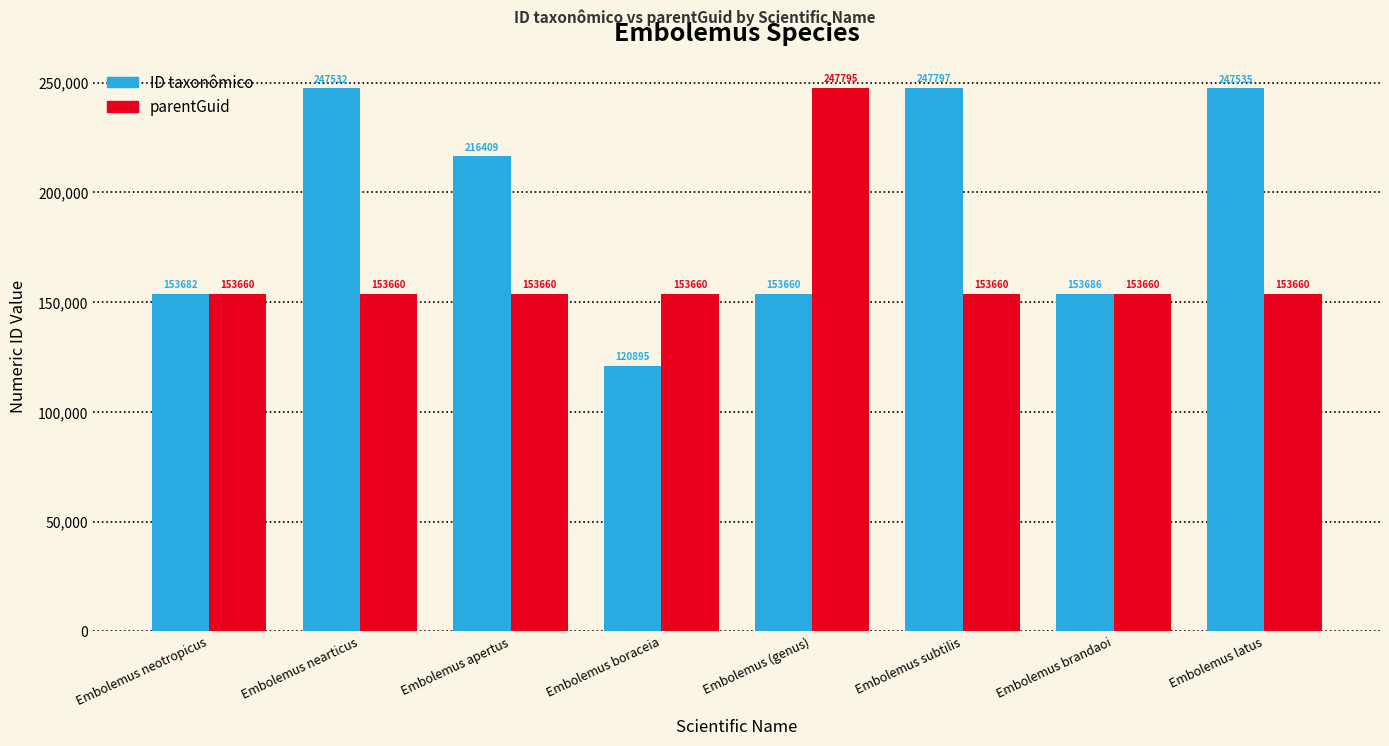

Rank the series by their maximum value, from lowest to highest.

parentGuid, ID taxonômico